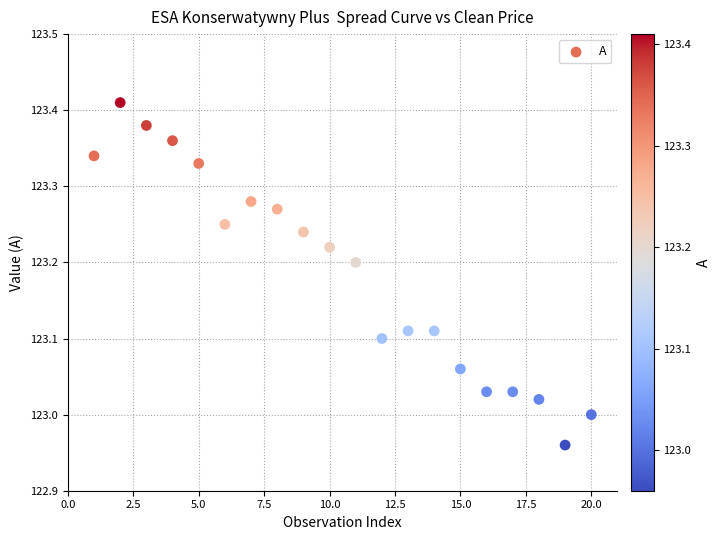

What is the range of X values (max minus min)?

19.0